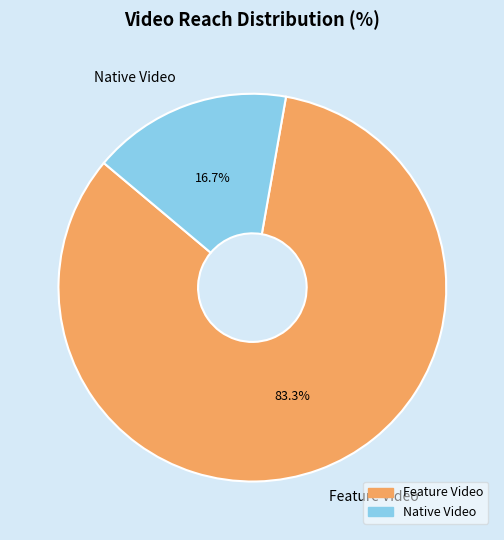

Is it true that Native Video is 17% of the pie?

True